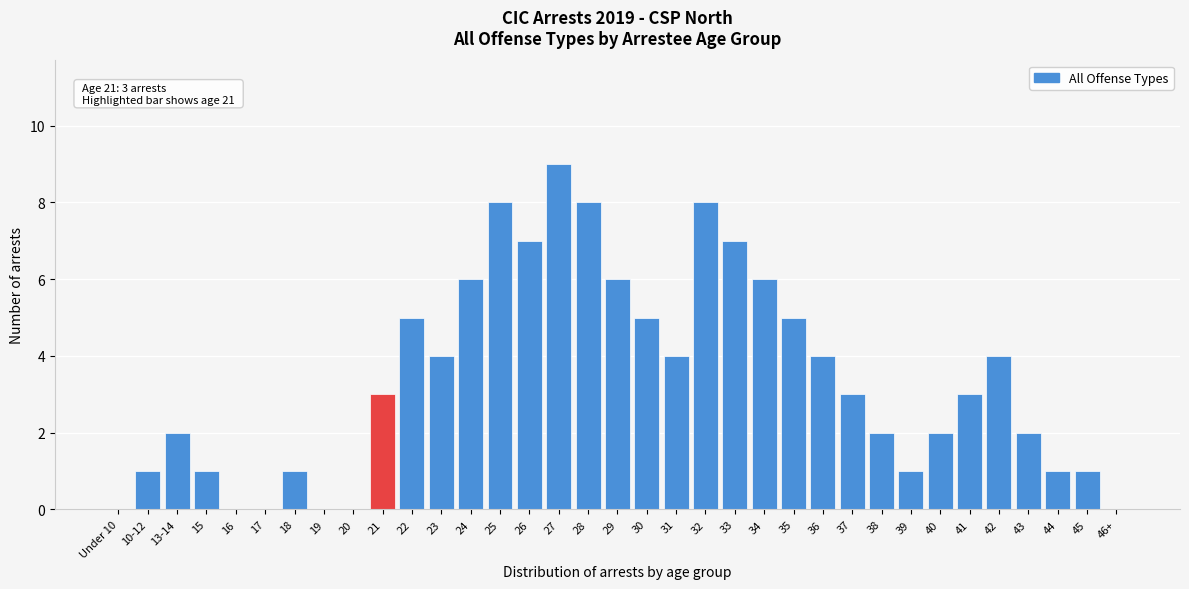

At which category does the chart reach its peak across all series?

27